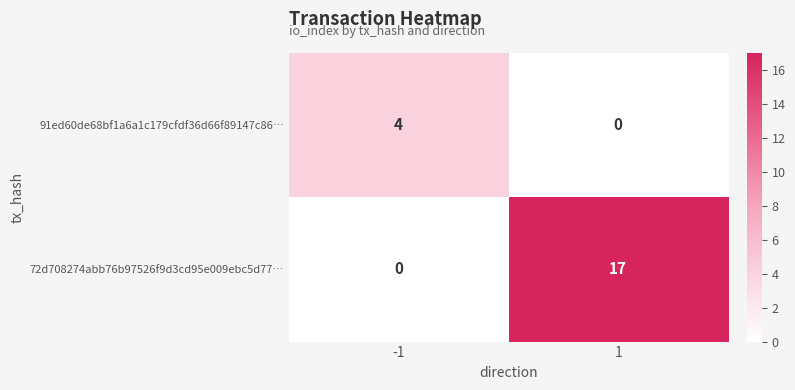

Which series has the largest total across all categories?

72d708274abb76b97526f9d3cd95e009ebc5d77…